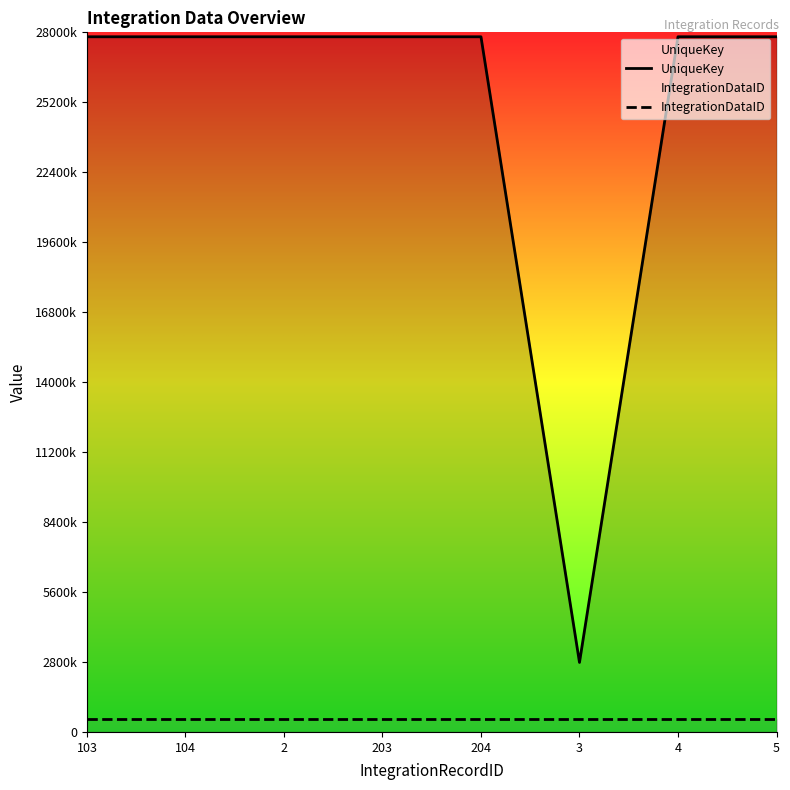

Between 104 and 204, which series saw the biggest shift?

UniqueKey